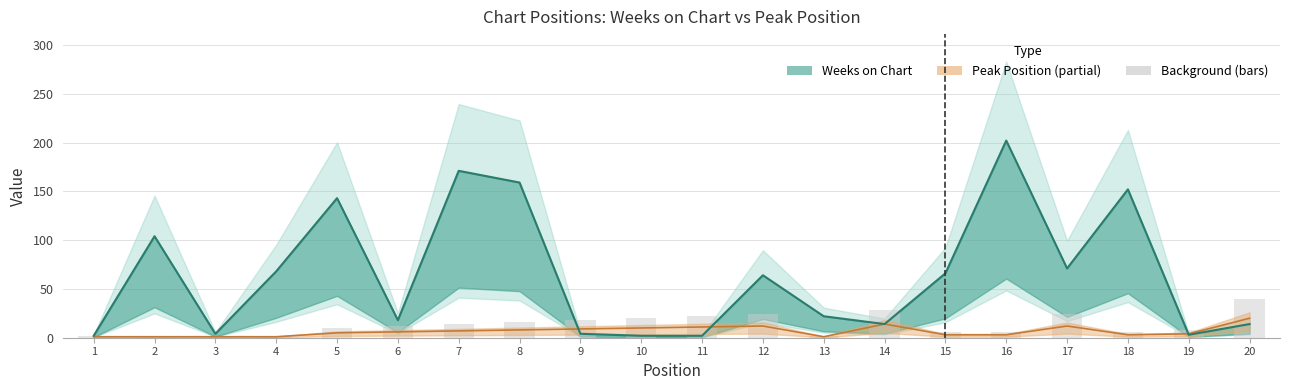

Reading right to left, transcribe all the data shown in this chart.

Weeks on Chart: 14	3	152	71	202	66	14	22	64	2	2	4	159	171	18	143	68	4	104	2
Peak Position: 20	4	3	12	3	3	14	1	12	11	10	9	8	7	6	5	1	1	1	1